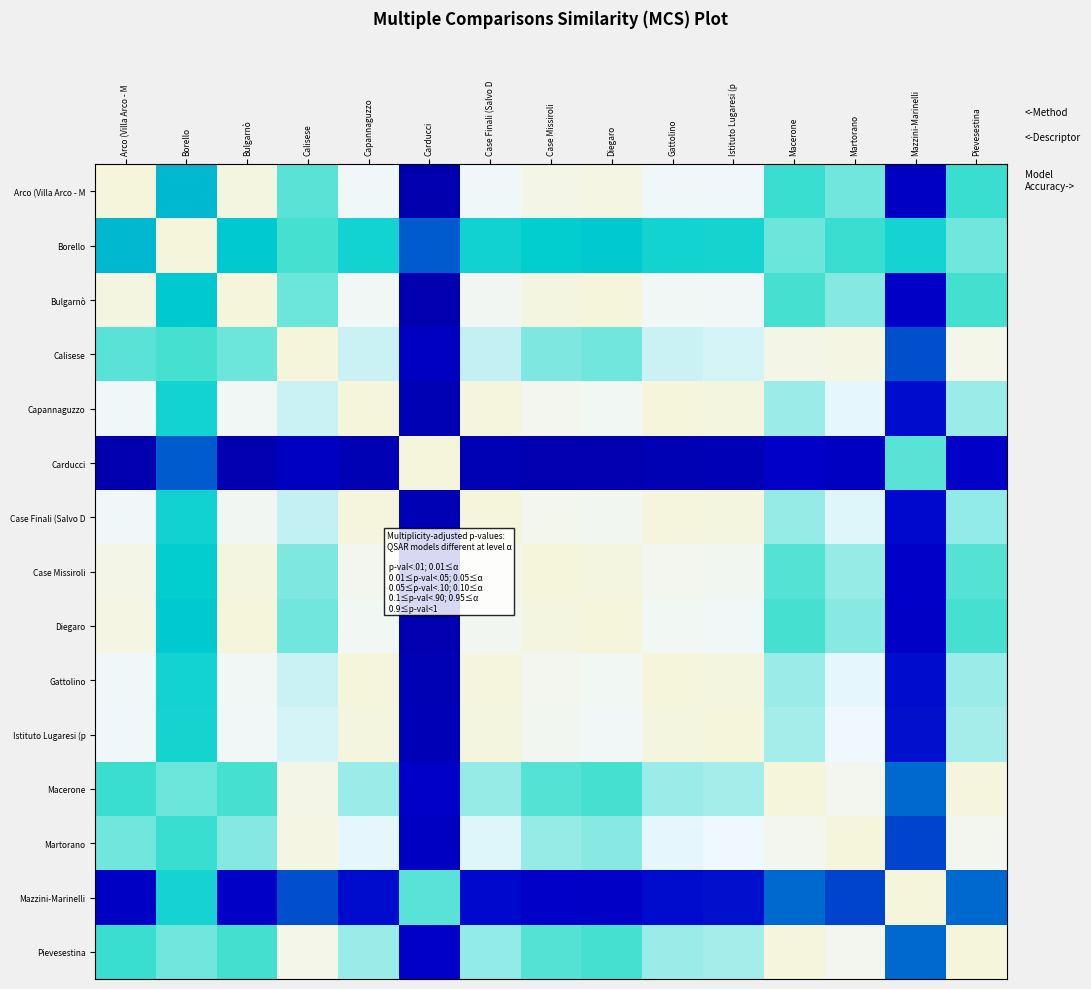

At Gattolino, list the series in order from largest to smallest.

Capannaguzzo, Gattolino, Case Finali (Salvo D, Istituto Lugaresi (p, Case Missiroli, Diegaro, Bulgarnò, Arco (Villa Arco - M, Martorano, Calisese, Macerone, Pievesestina, Borello, Mazzini-Marinelli, Carducci